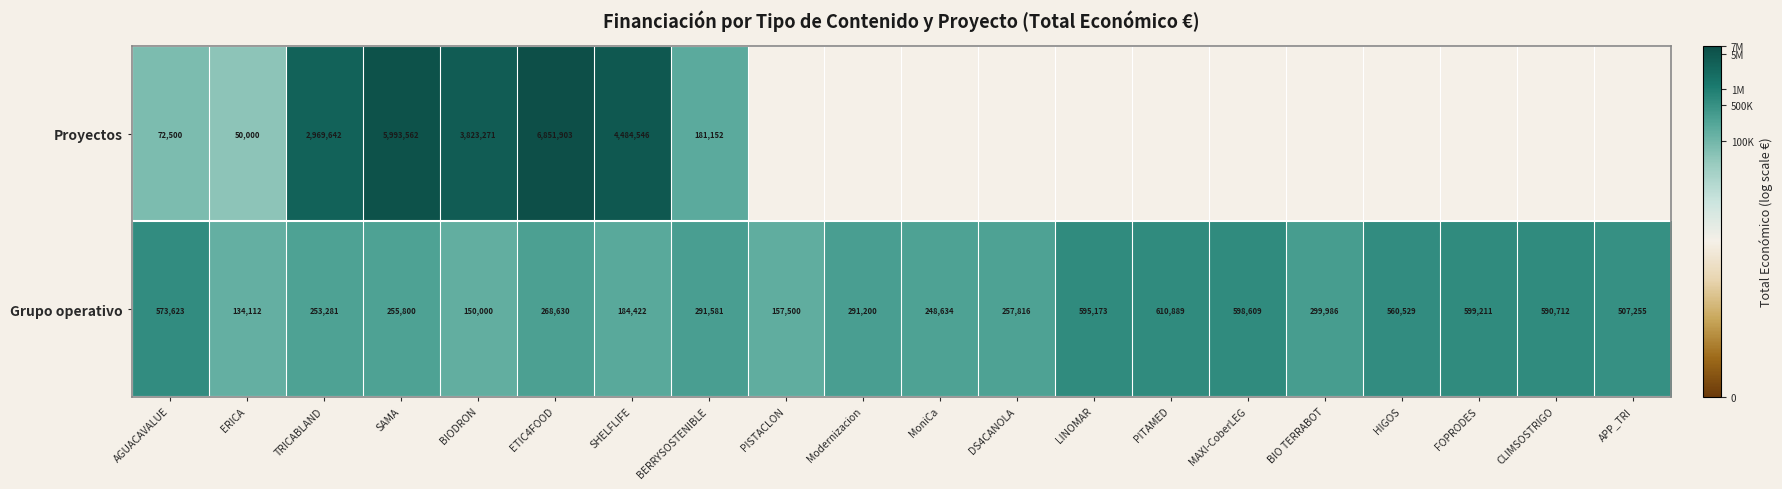

At which label does Grupo operativo first exceed 291581?

AGUACAVALUE